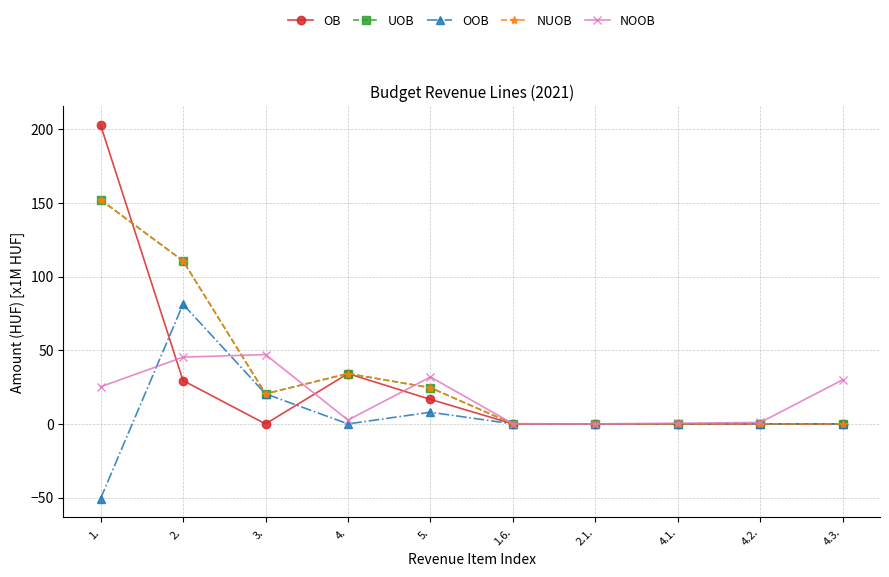

Does the chart have visible grid lines?

Yes